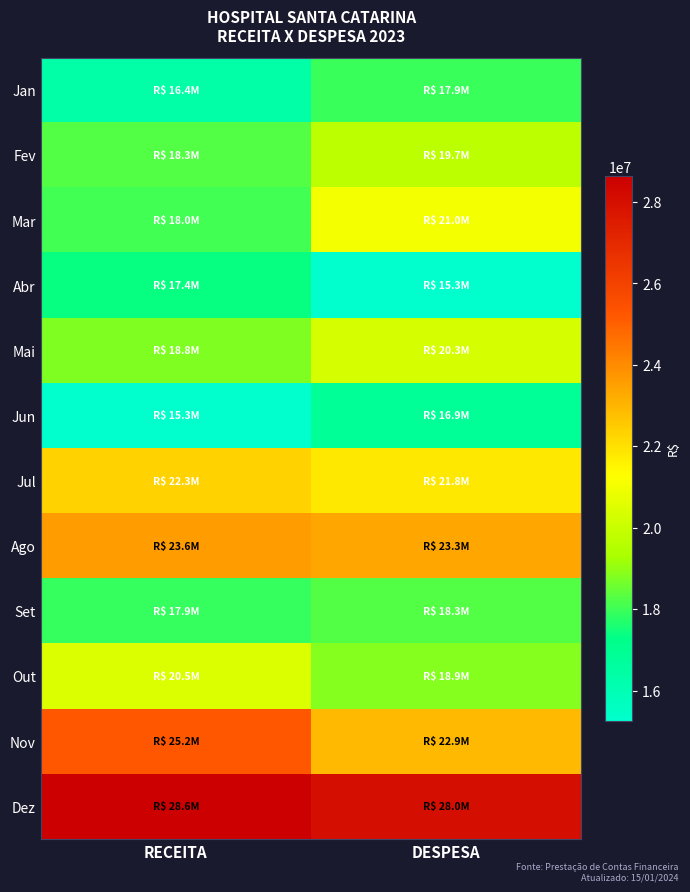

What is the minimum value shown in the chart?

15269791.8